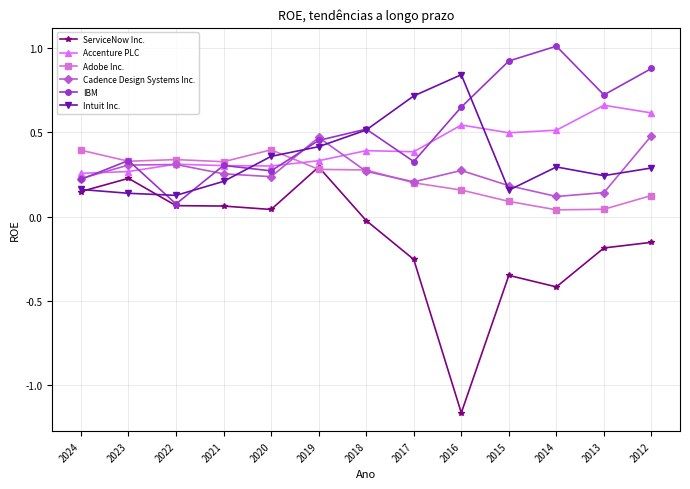

Which series has the widest spread of values?

ServiceNow Inc.